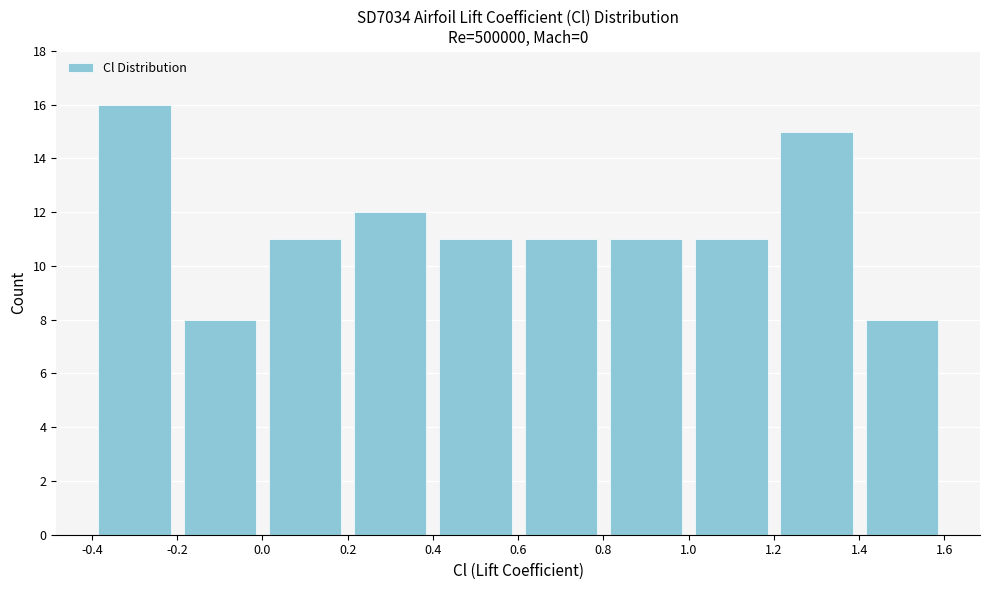

What is the height of the bar covering 0.0 to 0.2 on the x-axis? The values are not printed on the chart, so give them approximately, as read against the axis.

11